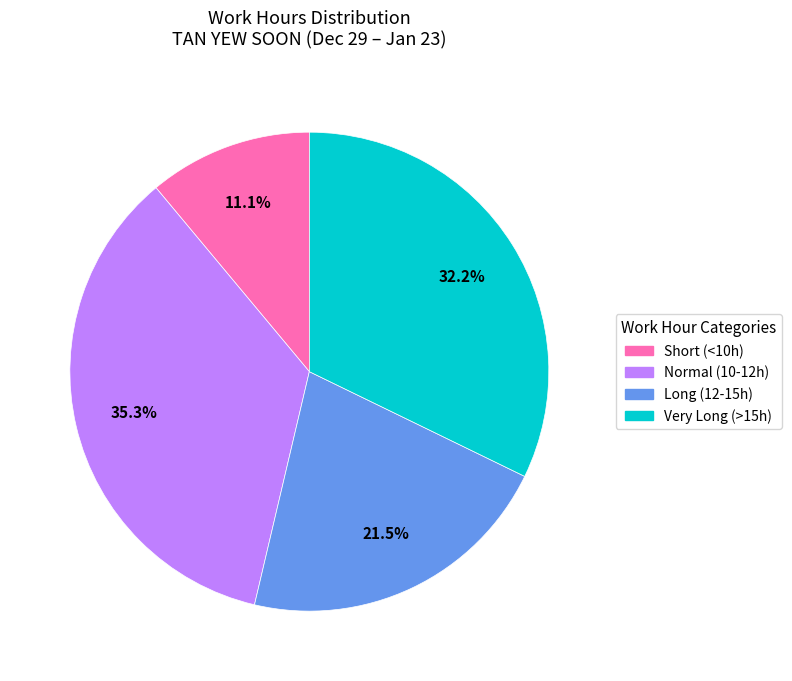

Does any single category account for the majority?

No